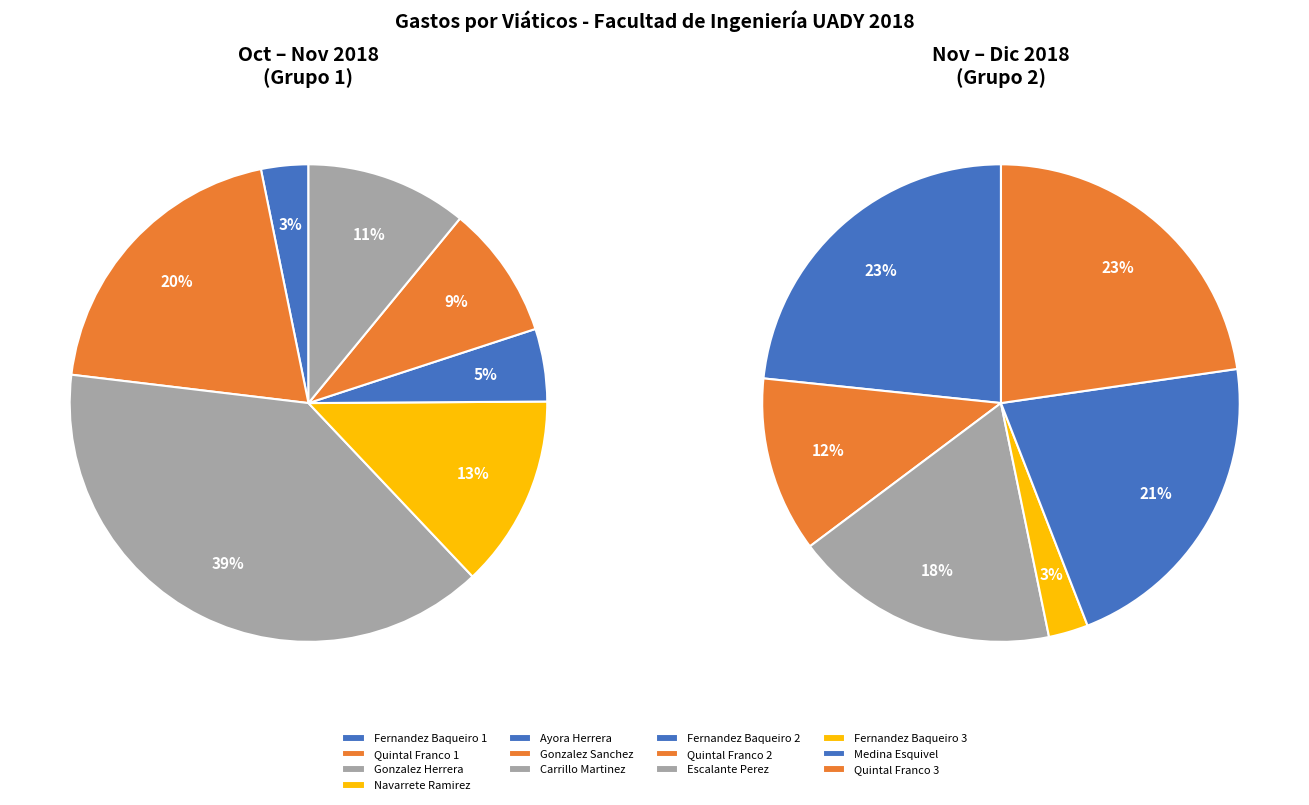

What is the largest slice in the pie chart?

Gonzalez
Herrera